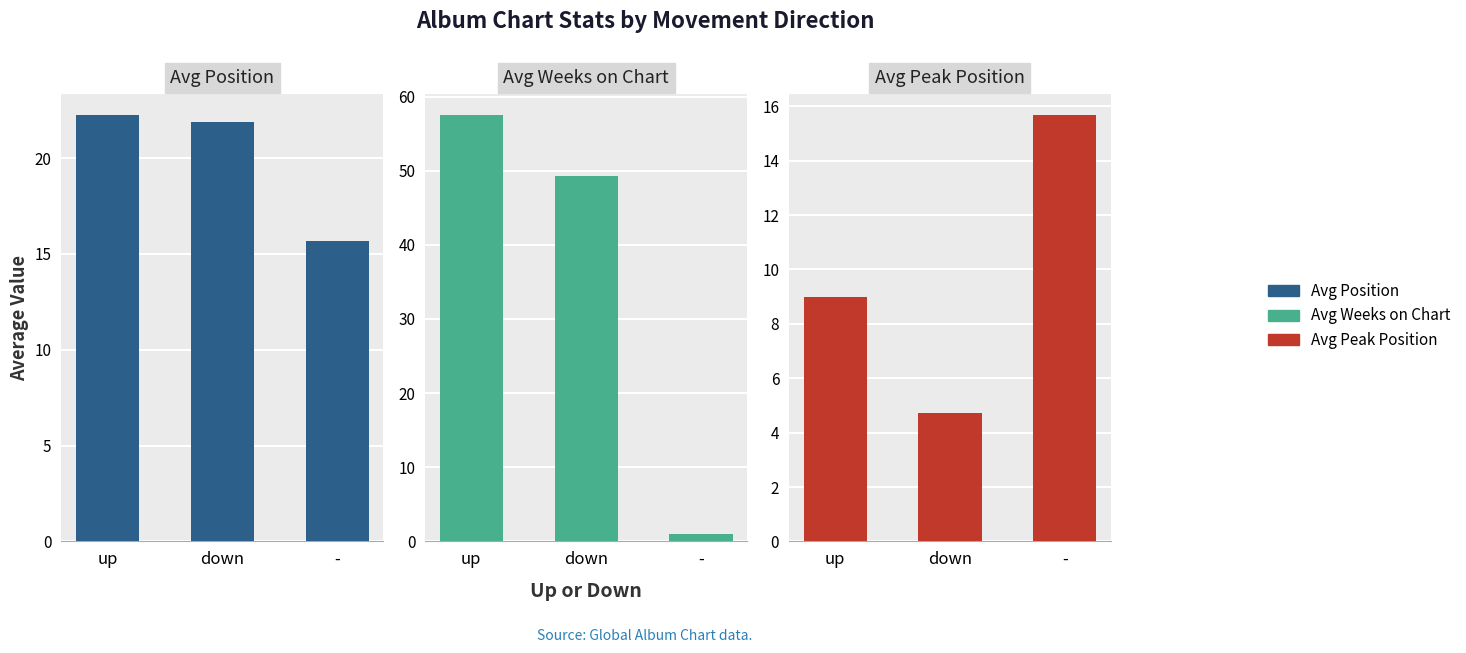

What is the difference between the maximum and second lowest values in the Avg Weeks on Chart series?

8.2